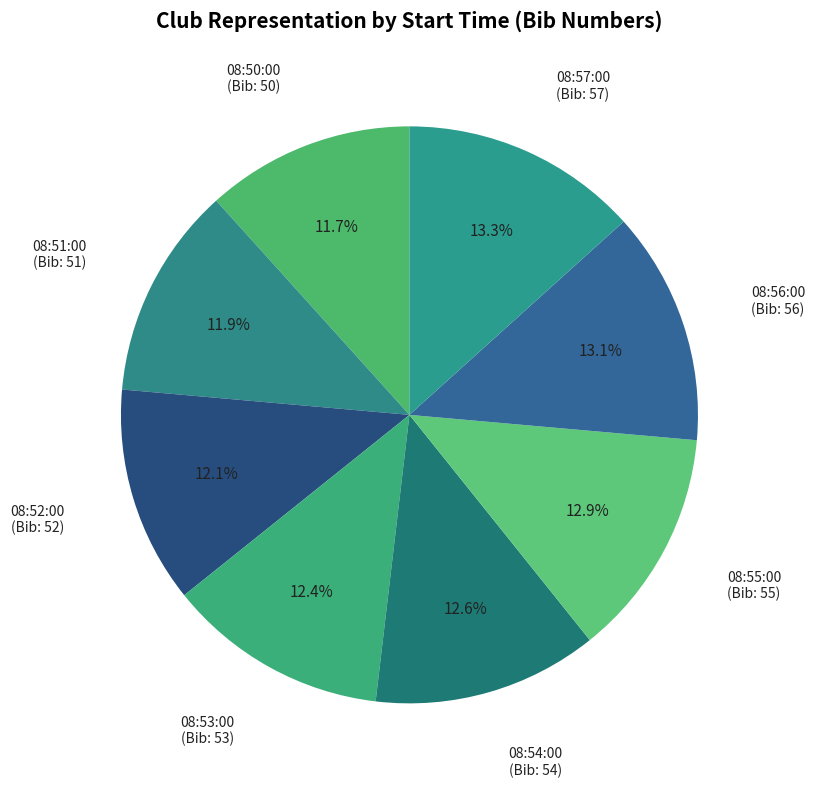

How many slices are in this pie chart?

8